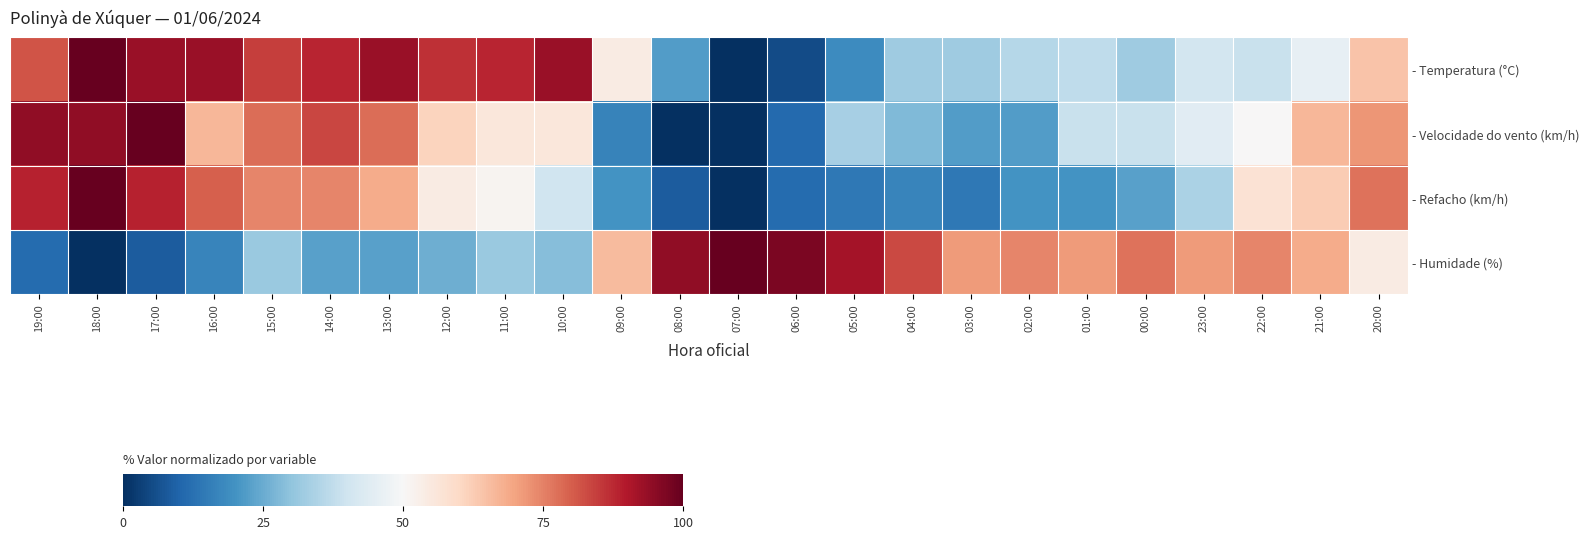

At how many categories does at least one series exceed 35?

24